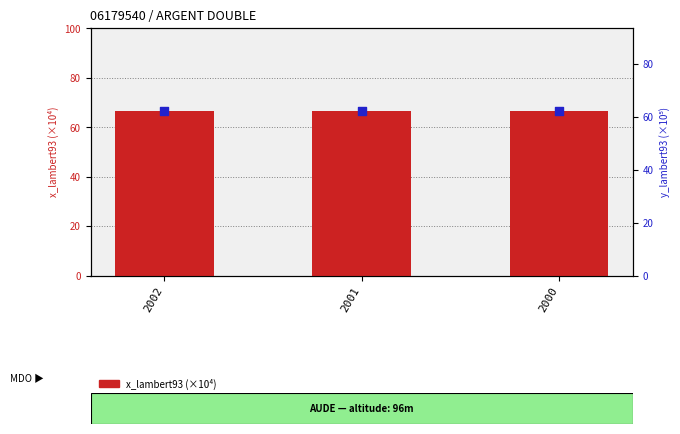

Which series has the largest total across all categories?

x_lambert93 (×10⁴)